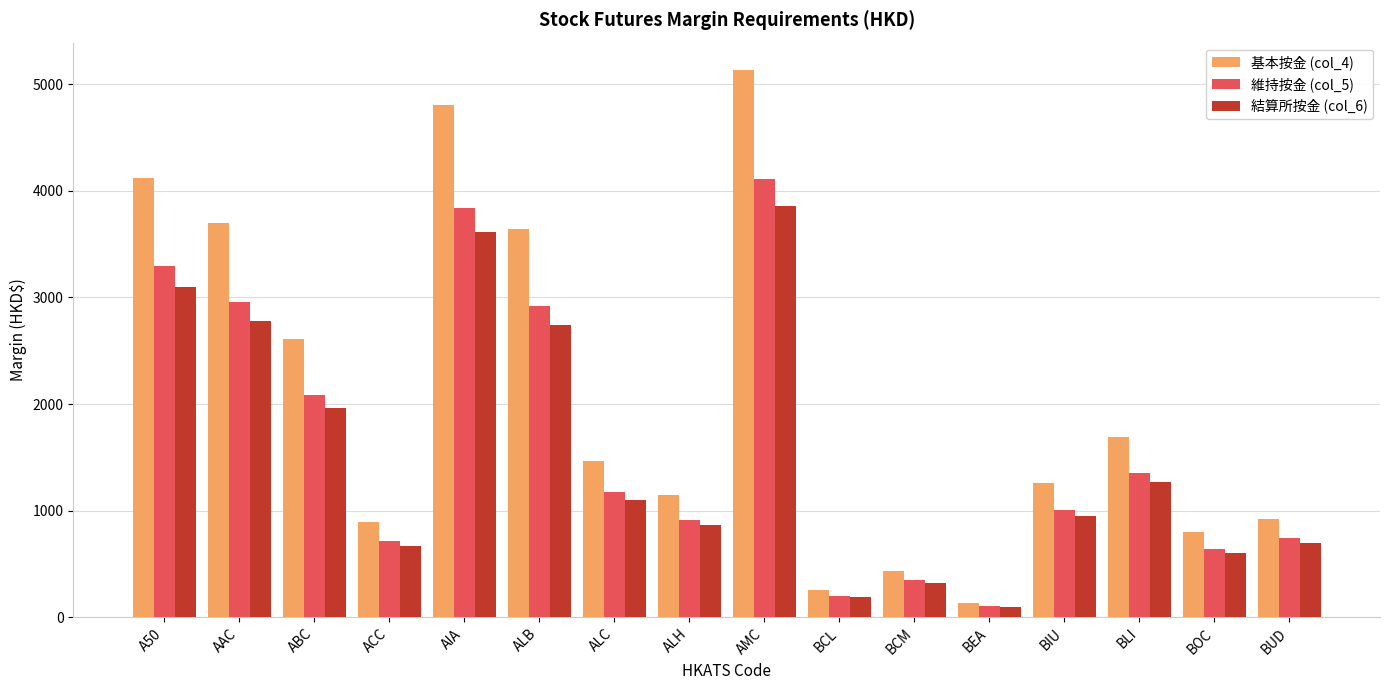

What is the difference between the 結算所按金 (col_6) values at ALC and BLI?

170